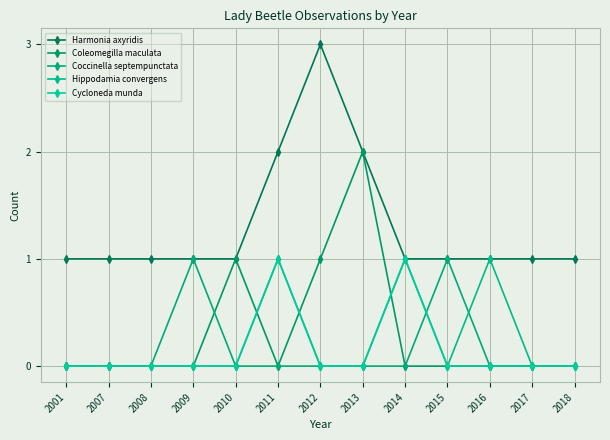

Count the number of data series in this chart.

5